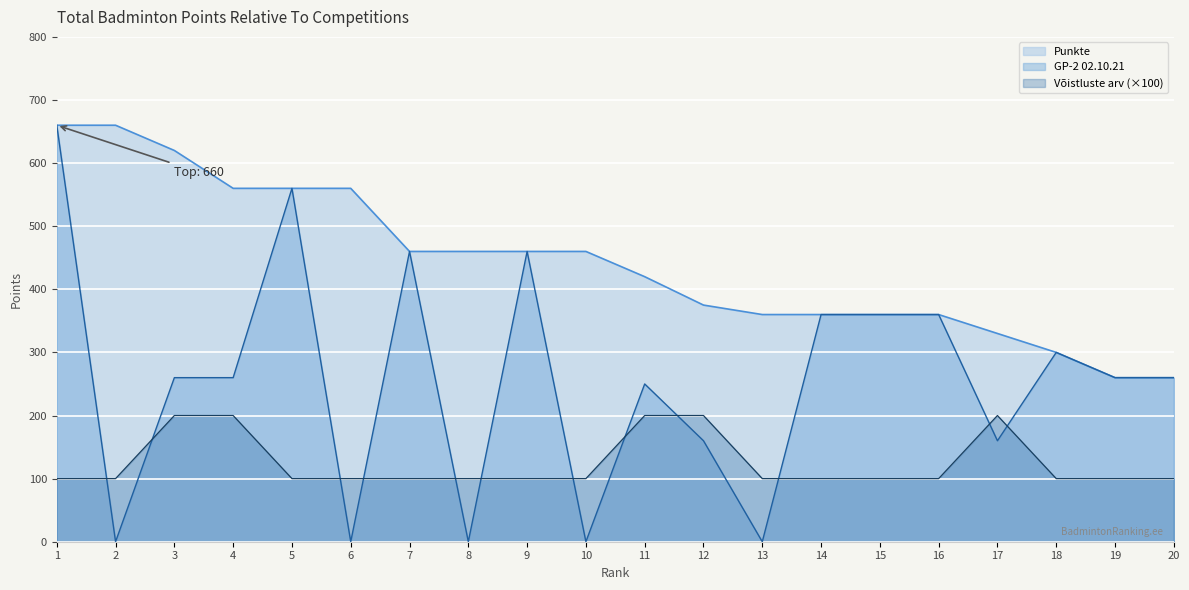

What is the difference between the maximum and minimum values in the Punkte series?

400